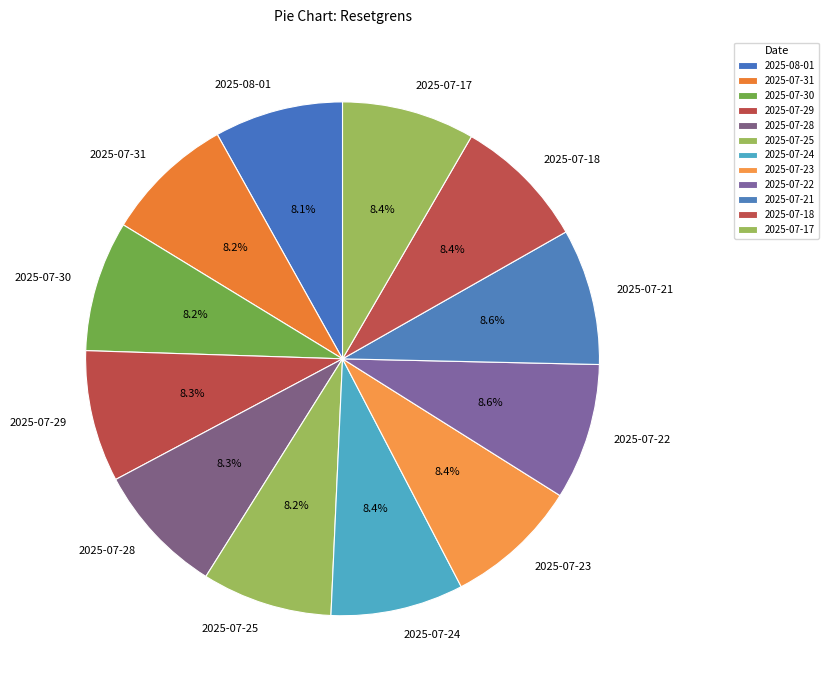

The 2025-07-21 slice represents 18% of the pie. True or false?

False